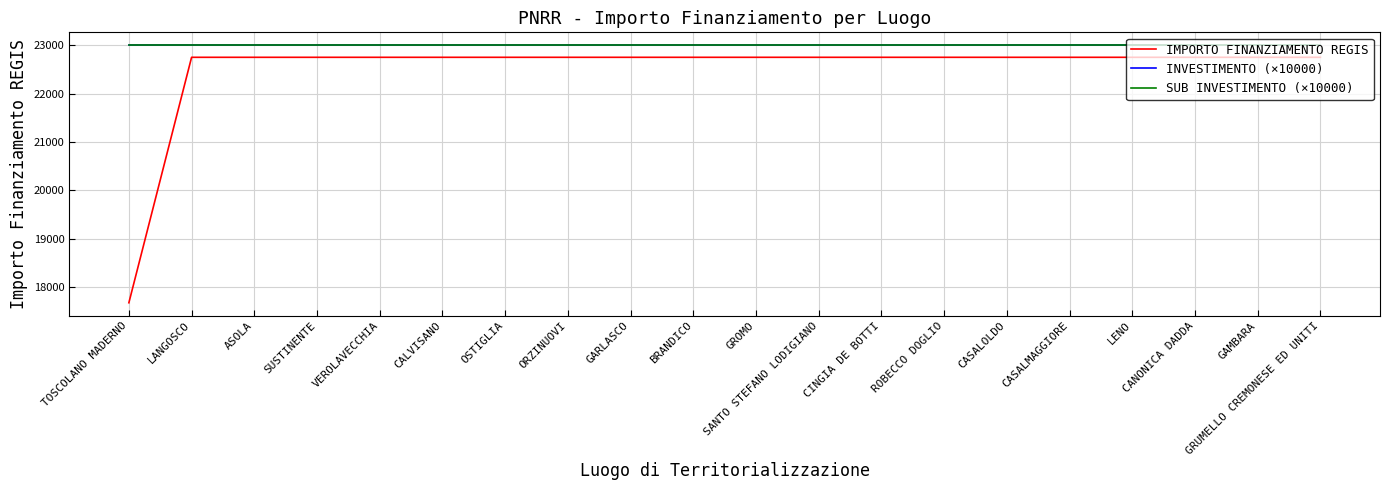

What is the value of the SUB INVESTIMENTO (×10000) point at the 16th from the left?

23000.0